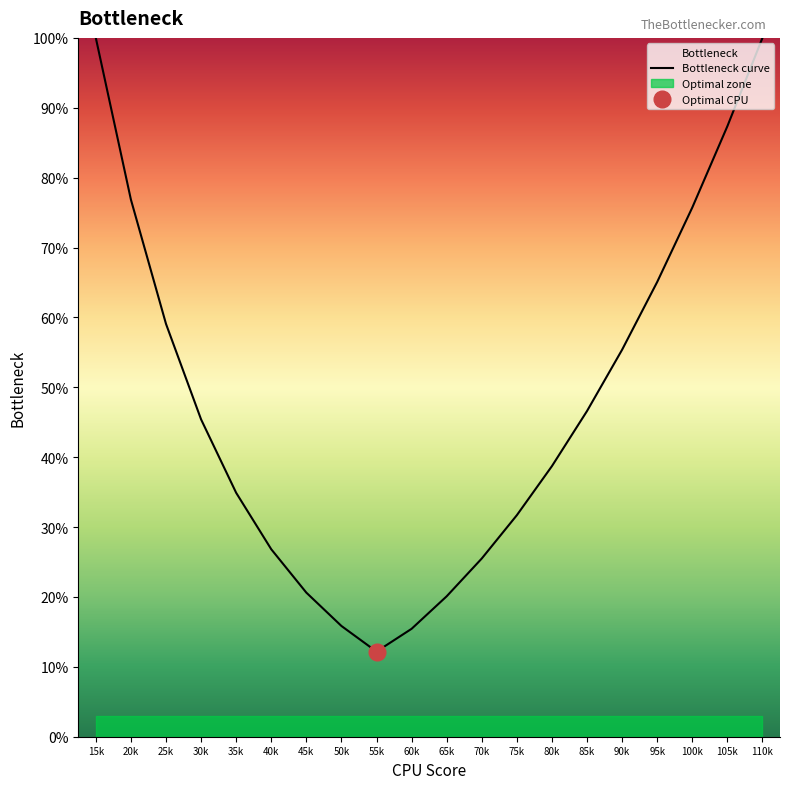

At which label does the data first exceed 45?

15k